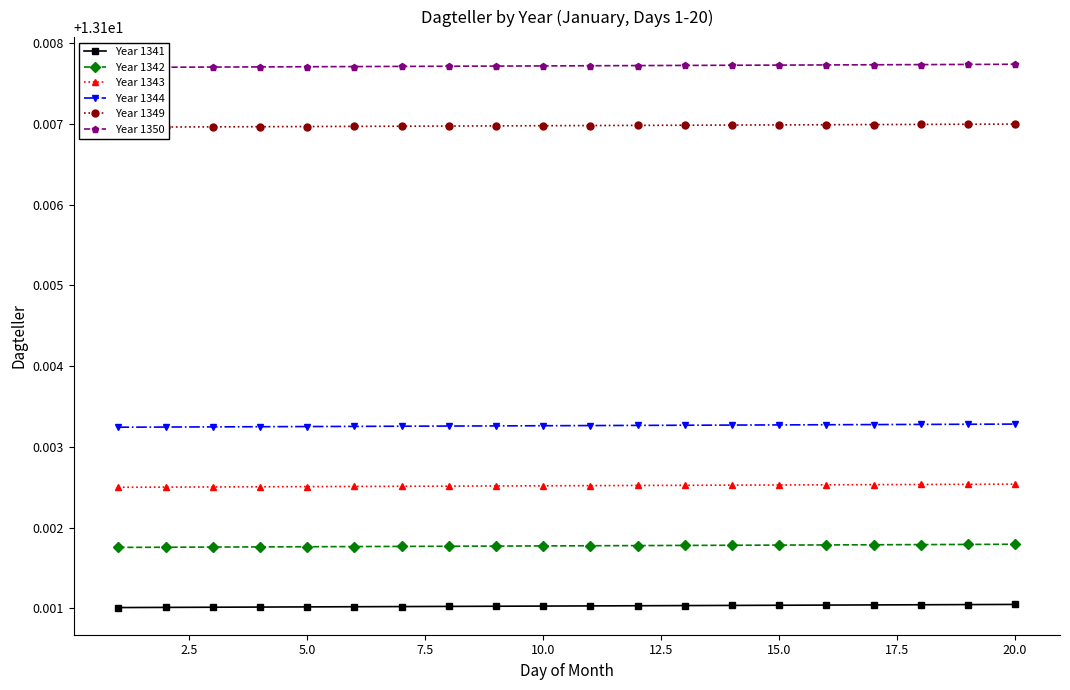

True or false: Year 1342 and Year 1343 cross at least once.

False